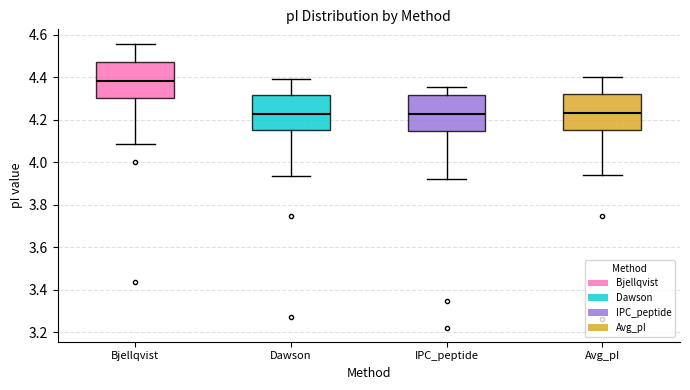

Reading left to right, read every box against the y-axis: the position of its median line, the range the box covers, and the ends of its whiskers. The values are not printed on the chart, so give them approximately, as read against the axis.

Bjellqvist: median 4.38, box 4.30 to 4.46, whiskers 4.08 to 4.56
Dawson: median 4.22, box 4.16 to 4.32, whiskers 3.94 to 4.40
IPC_peptide: median 4.22, box 4.14 to 4.32, whiskers 3.92 to 4.36
Avg_pI: median 4.24, box 4.16 to 4.32, whiskers 3.94 to 4.40